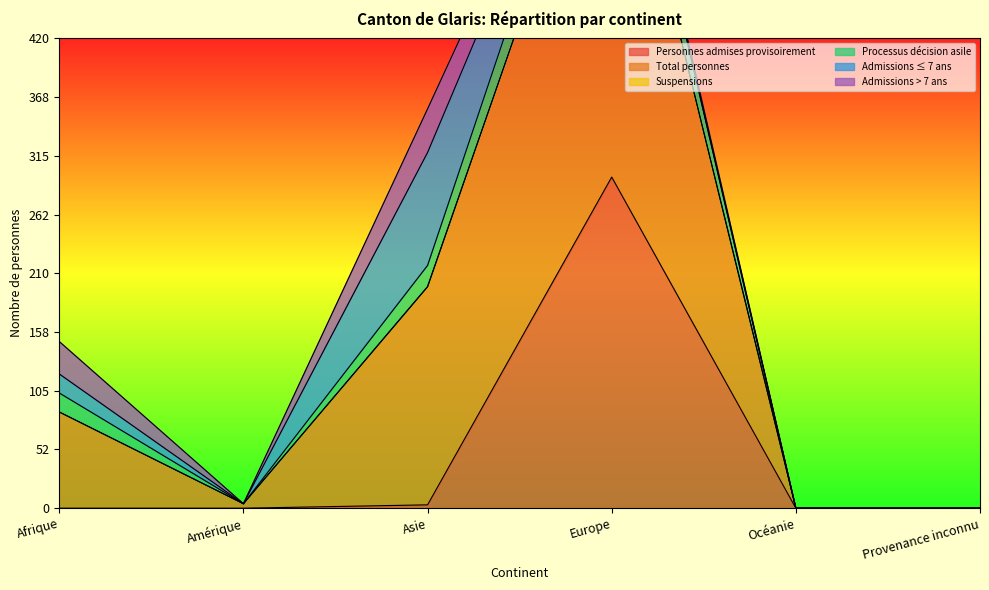

What are all the series names shown in the legend?

Personnes admises provisoirement, Total personnes, Suspensions, Processus décision asile, Admissions ≤ 7 ans, Admissions > 7 ans